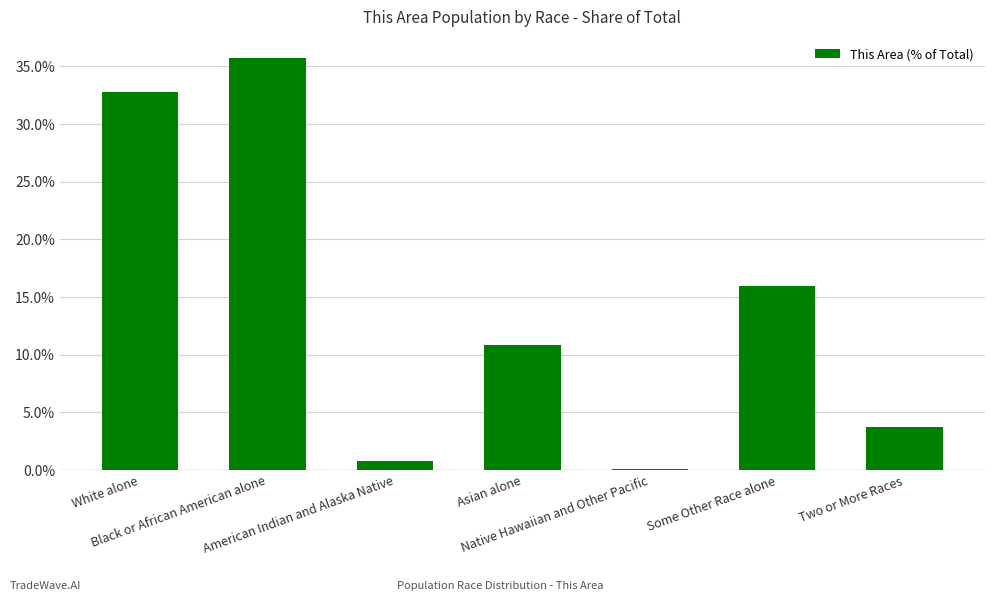

The chart shows a value of 5.1 at Some Other Race alone. True or false?

False